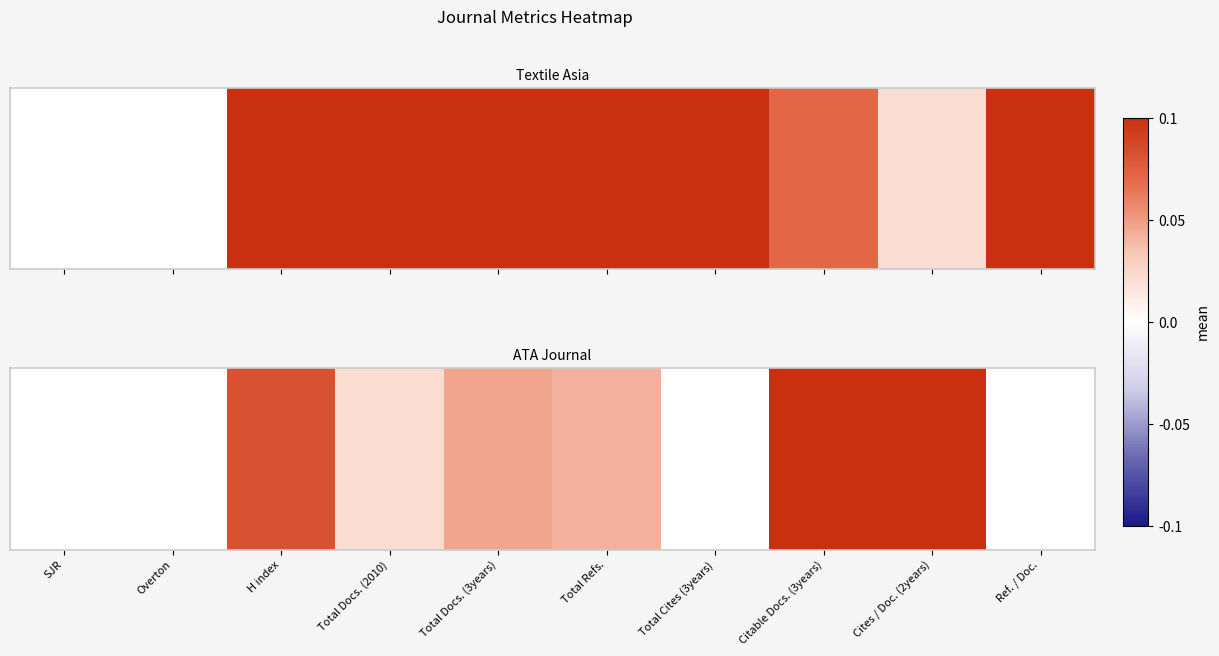

What value does the data have at H index?

0.8